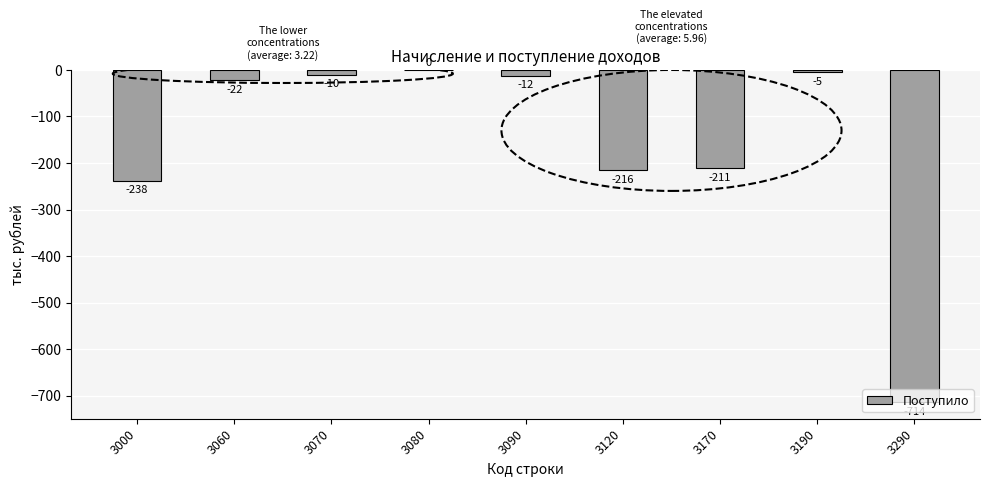

The value at 3290 is -1257. True or false?

False